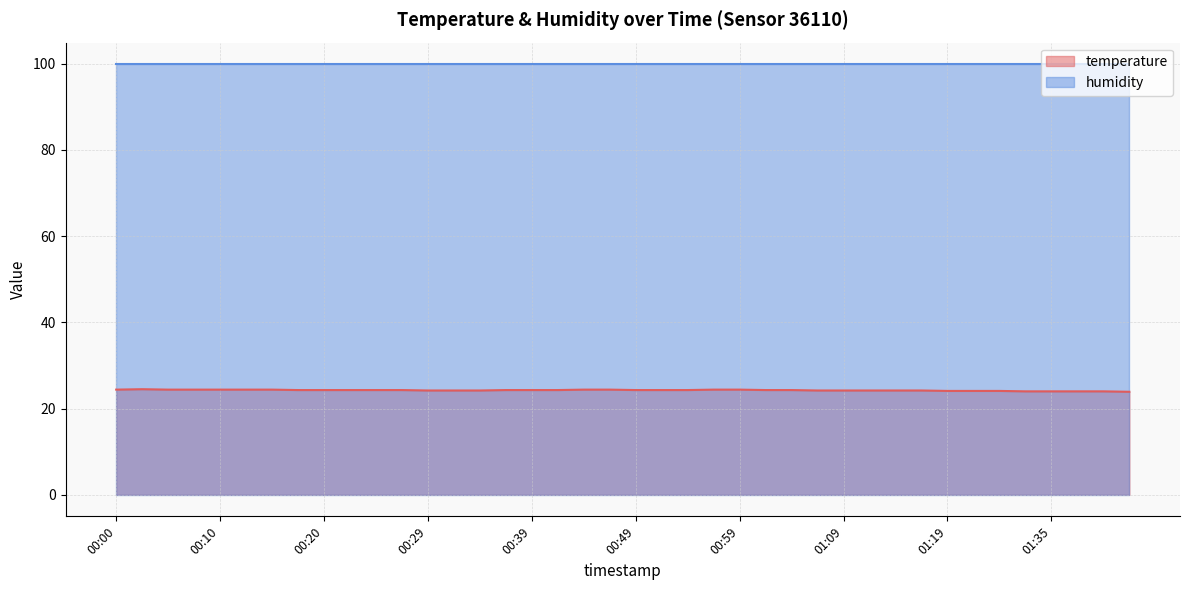

The value at 00:56 is 35.2. True or false?

False